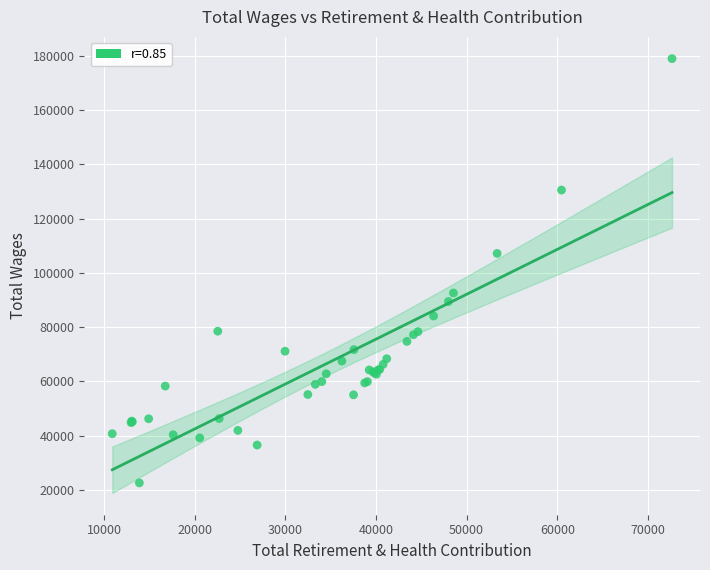

What Y value in the scatter plot is closest to 100808?

107192